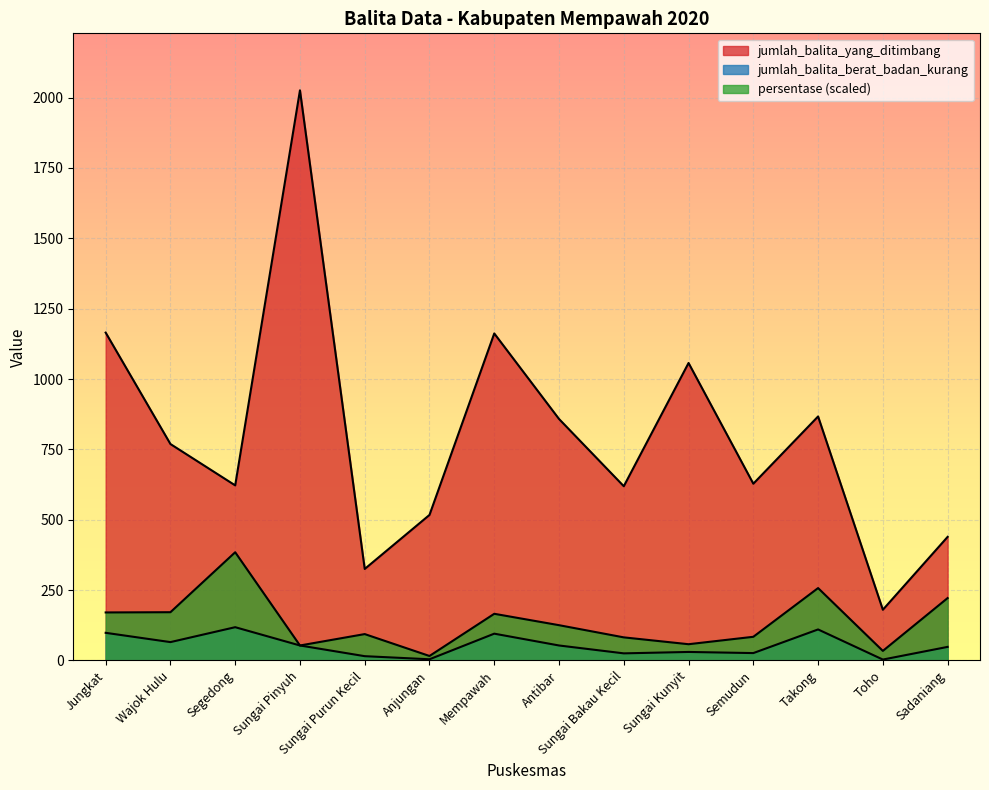

Count the number of data series in this chart.

3